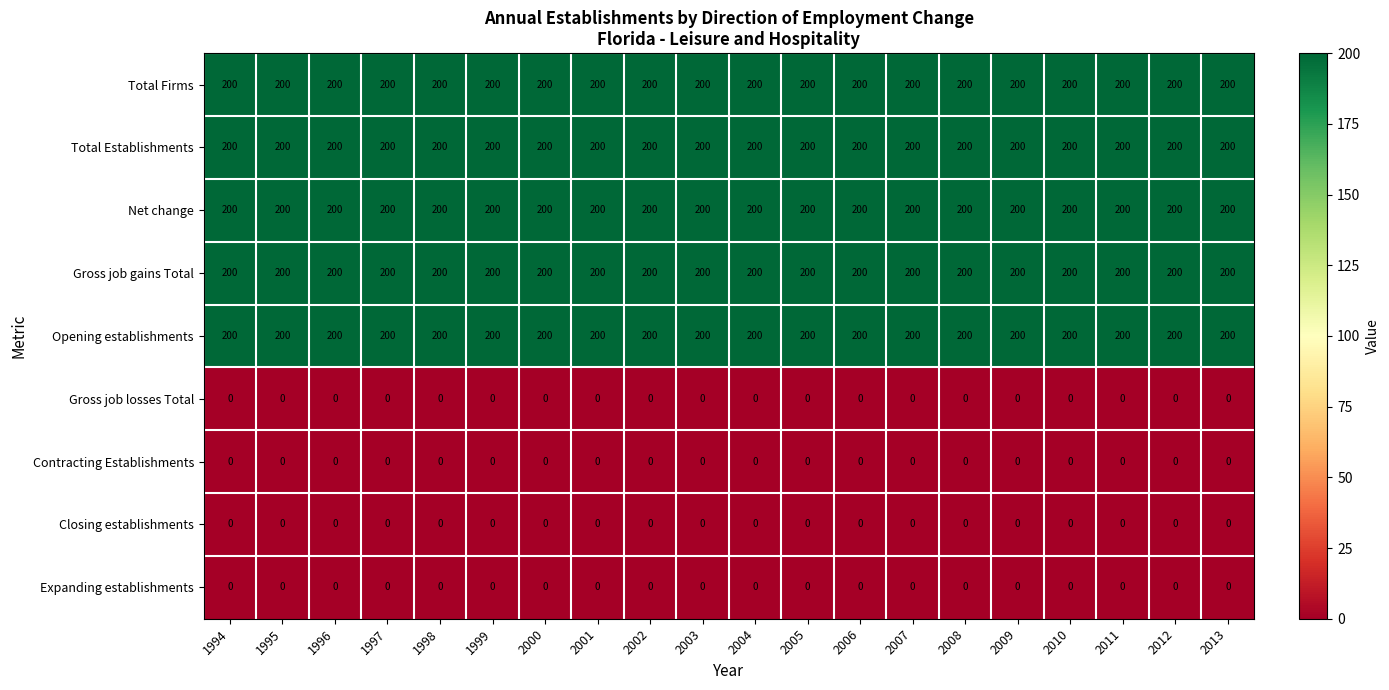

True or false: Opening establishments has a value of 200 at 2010.

True